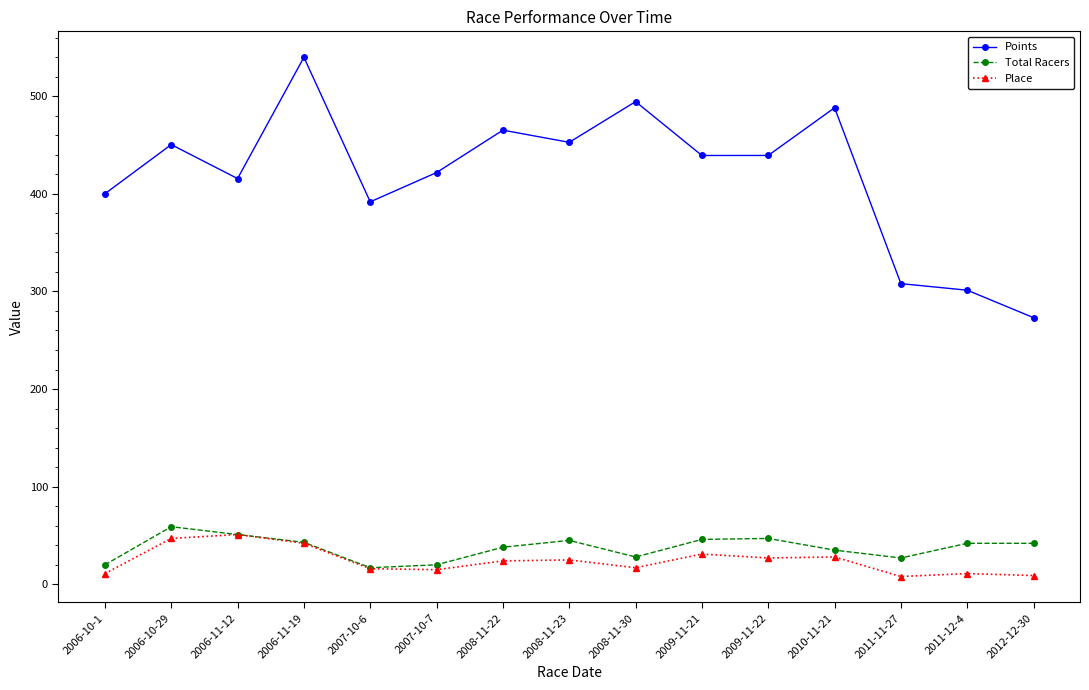

What is the value of the Place point at the 13th from the left?

8.0